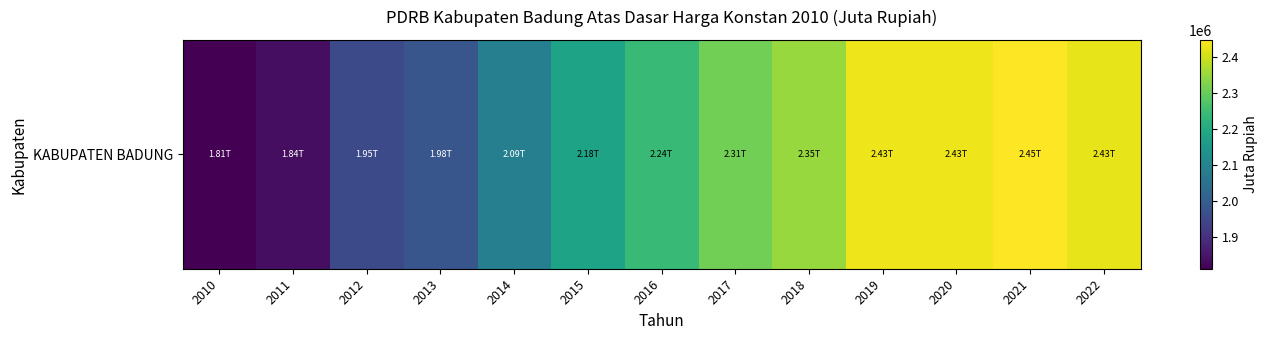

Between 2019 and 2014, which is larger?

2019